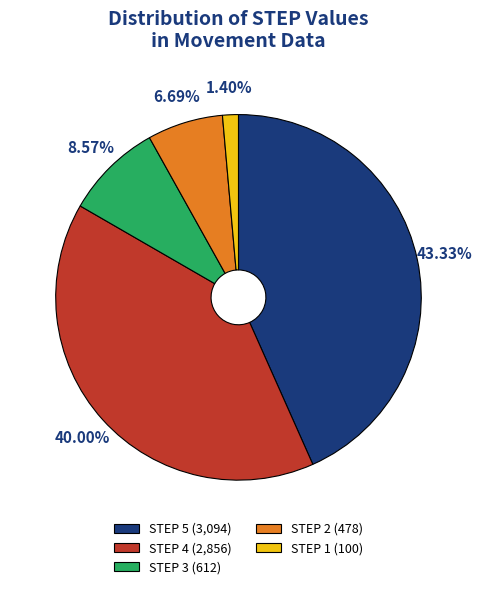

Is the sum of STEP 3 (612) and STEP 5 (3,094) greater than half?

Yes